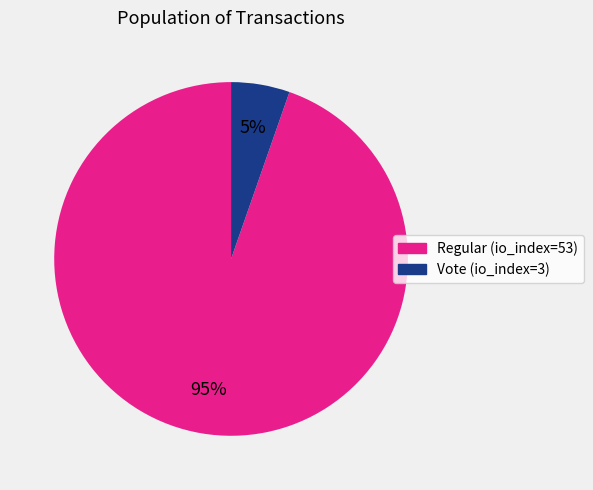

What is the smallest slice in the pie chart?

Vote (io_index=3)